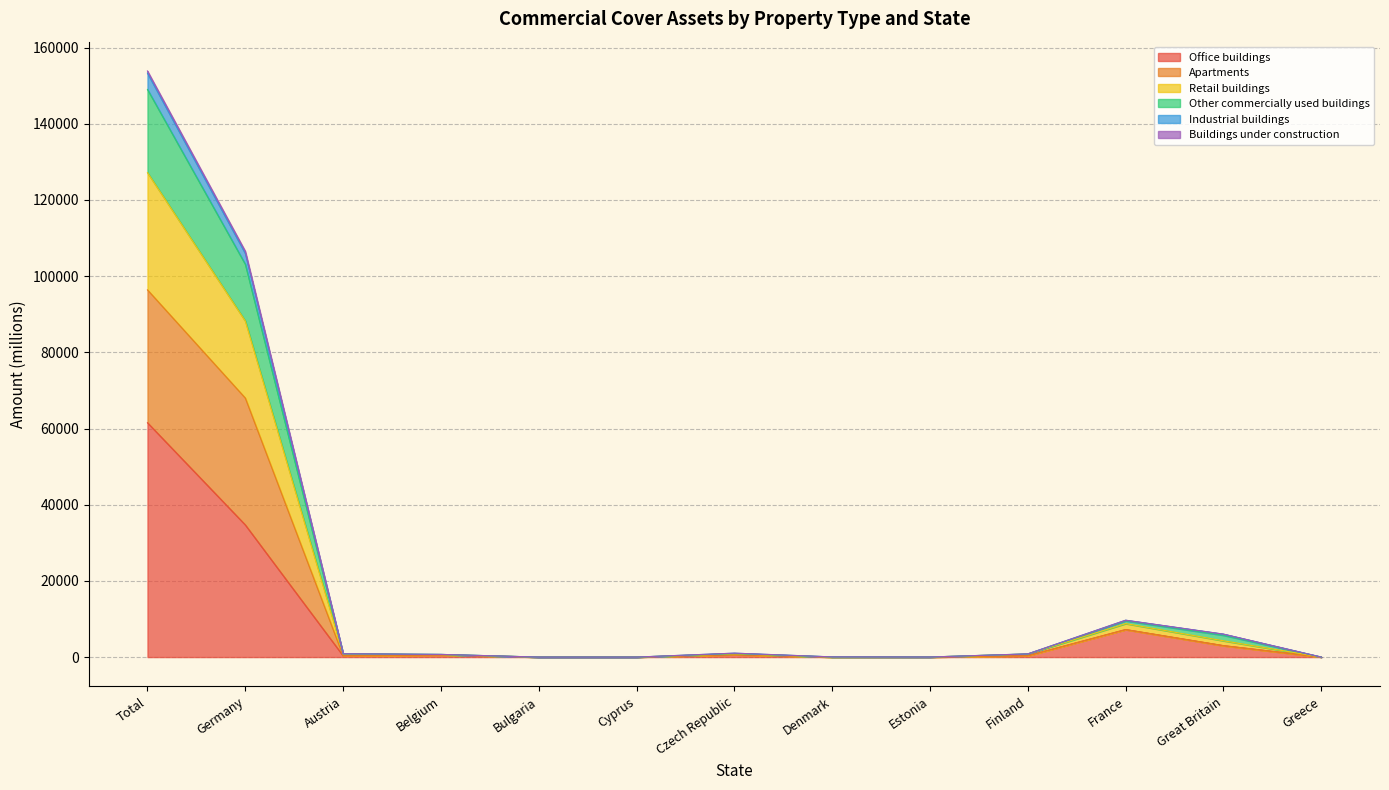

Which has a higher value, France or Greece?

France